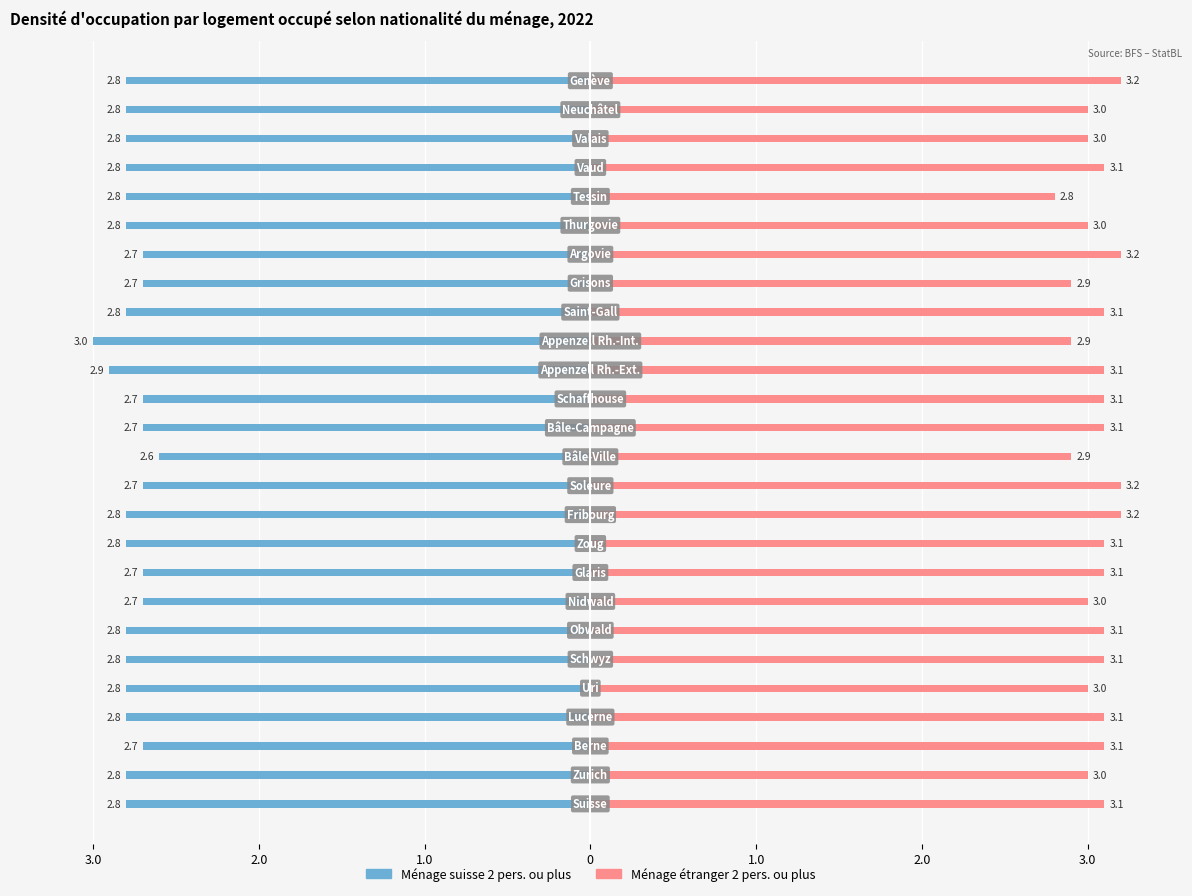

Is the value of Ménage étranger 2 pers.+ at 22 greater than the value of Ménage suisse 2 pers.+ at 16?

Yes